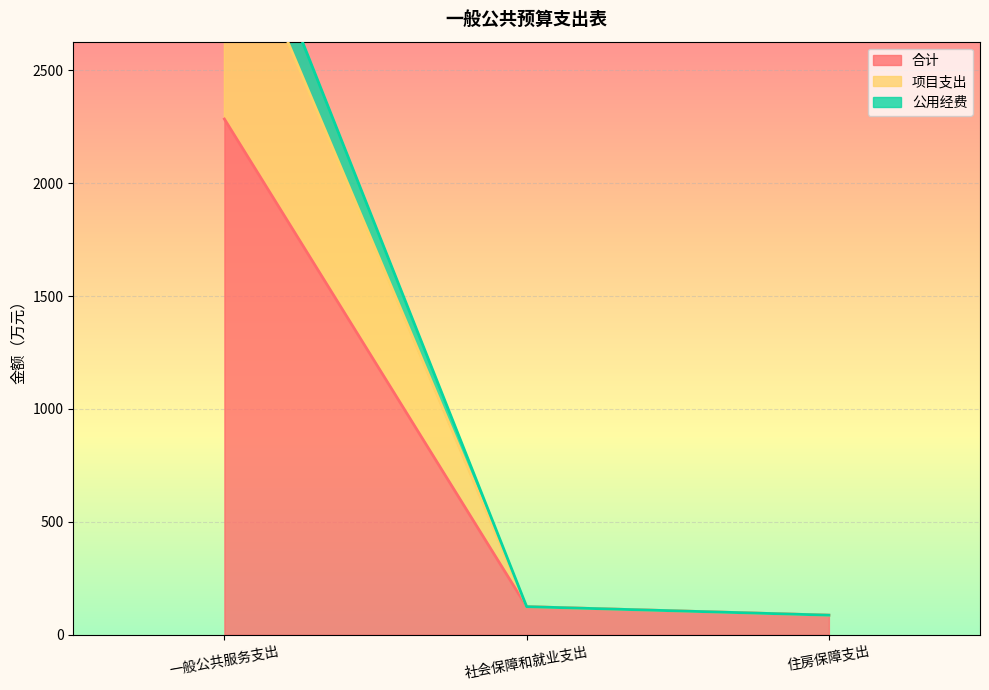

At which label is 合计 closest to 1185?

社会保障和就业支出